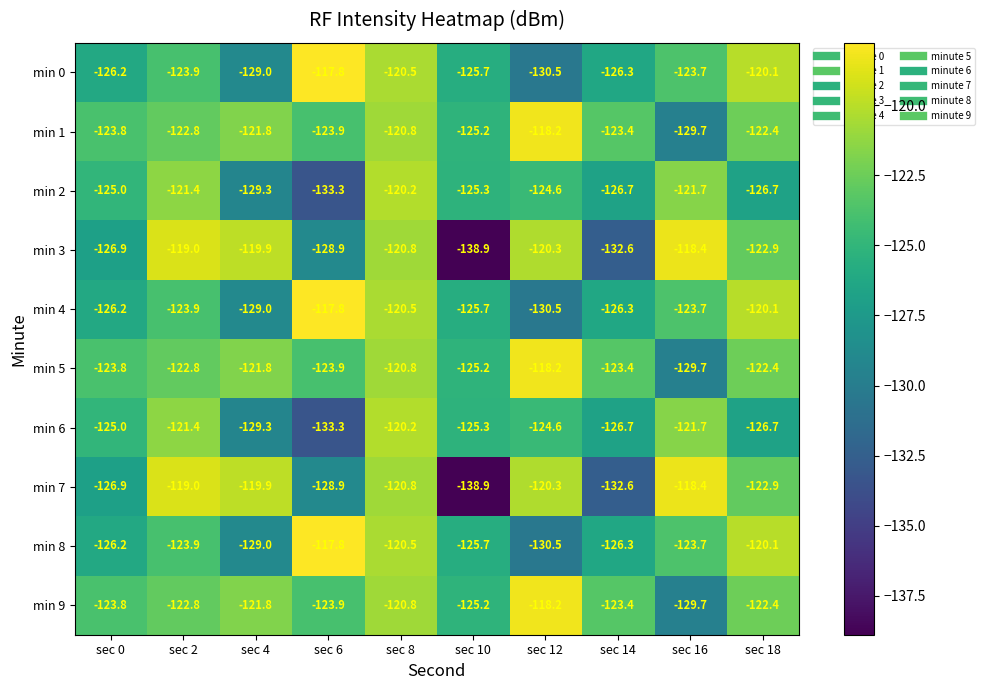

What is the spread (max minus min) of values at sec 16?

11.3